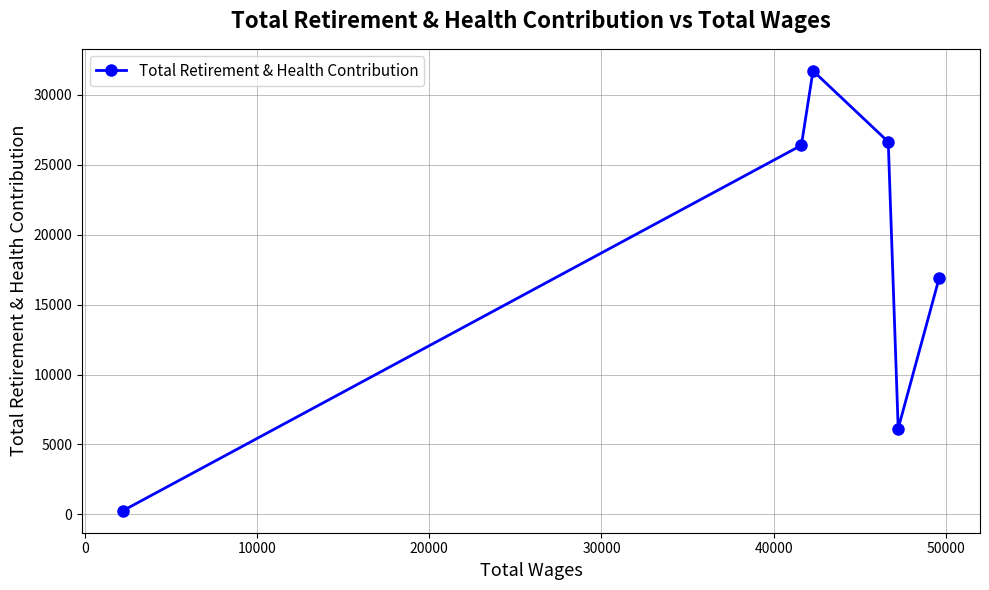

True or false: the data has more than 2 interior local peaks.

False